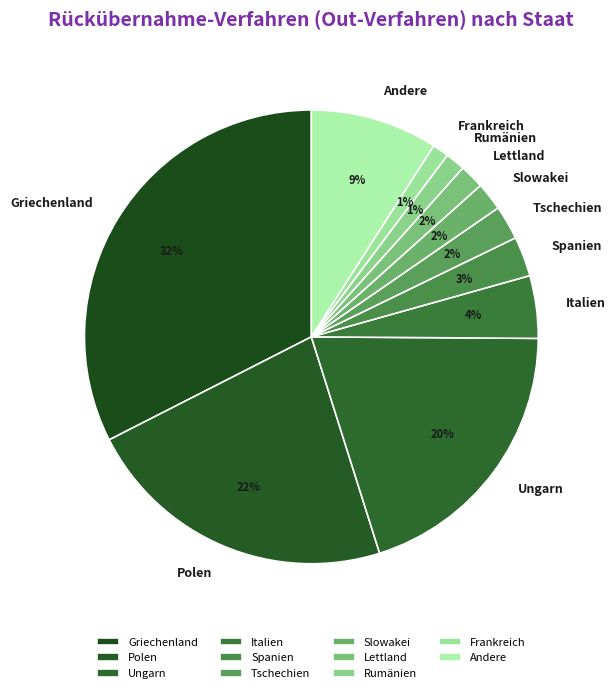

Does Polen represent more than half of the total?

No